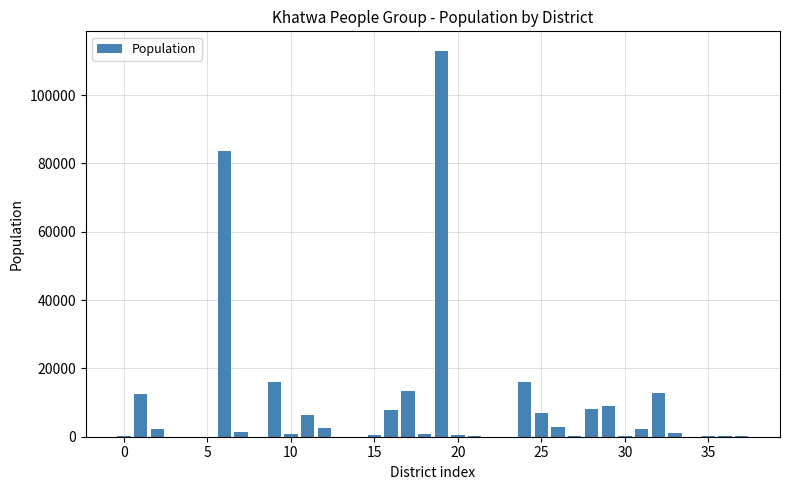

What is the sum of all values?

321880